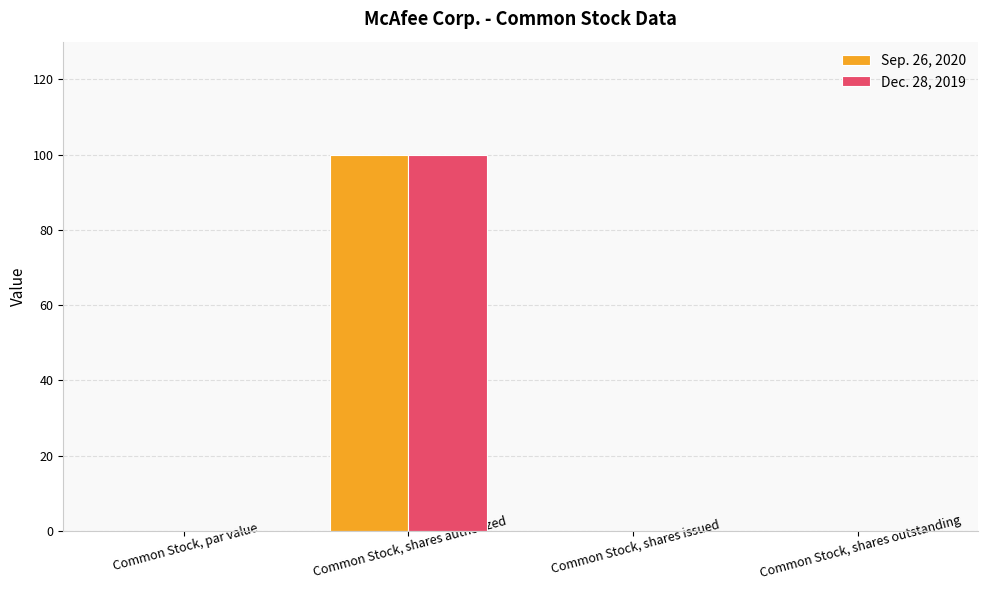

What is the sum of all Dec. 28, 2019 values?

100.0